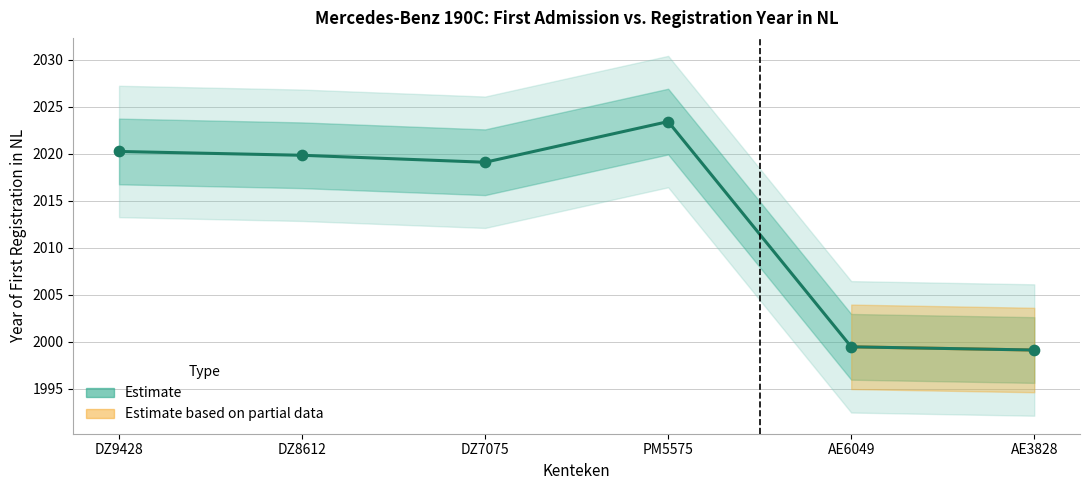

What is the change in value from DZ9428 to AE6049?

-20.8